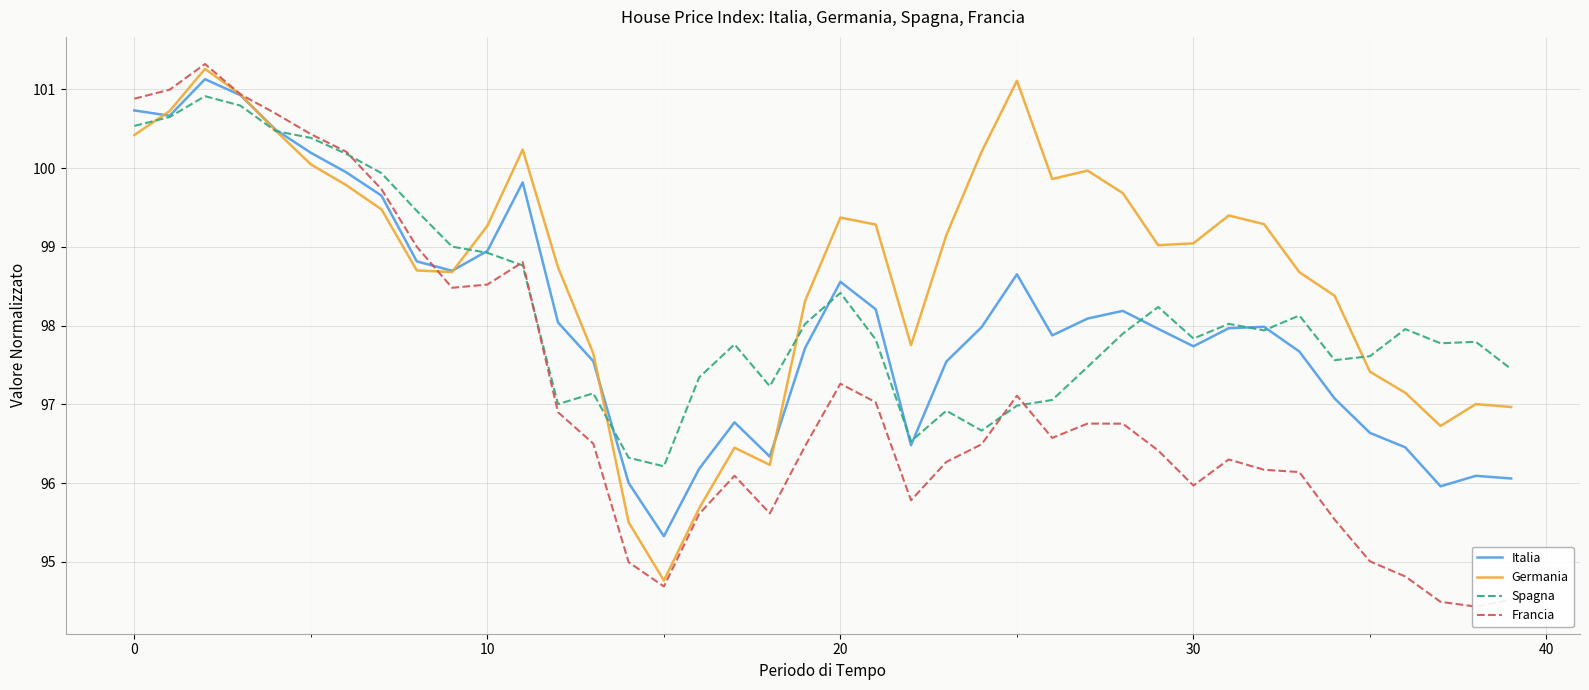

What is the total value across all series at 9?

394.9